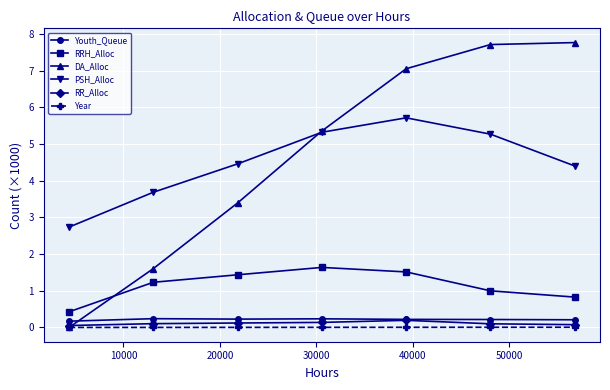

What is the value of the Youth_Queue point at the 5th from the left?

0.2